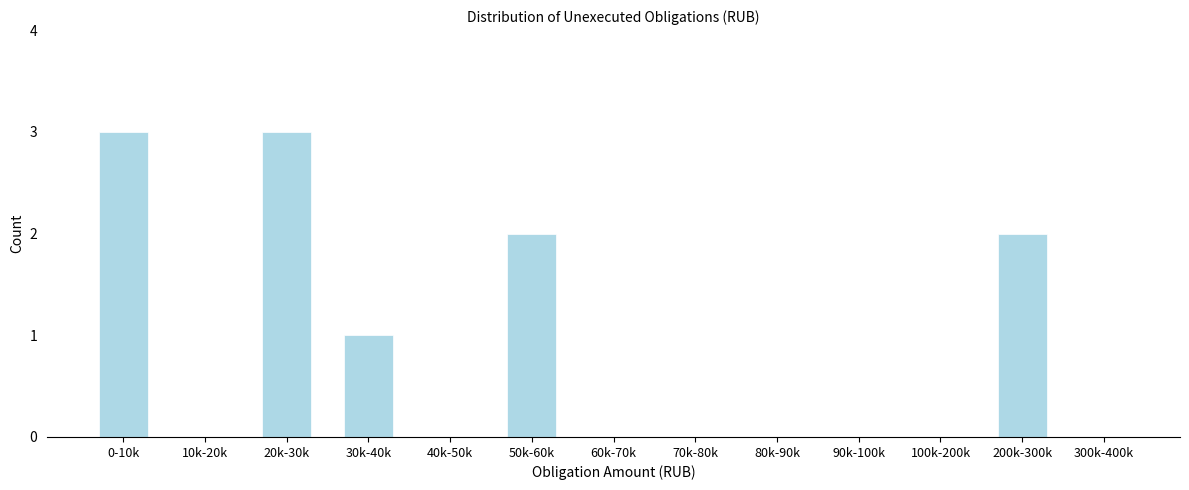

Reading left to right, transcribe all the data shown in this chart.

0-10k=3	10k-20k=0	20k-30k=3	30k-40k=1	40k-50k=0	50k-60k=2	60k-70k=0	70k-80k=0	80k-90k=0	90k-100k=0	100k-200k=0	200k-300k=2	300k-400k=0